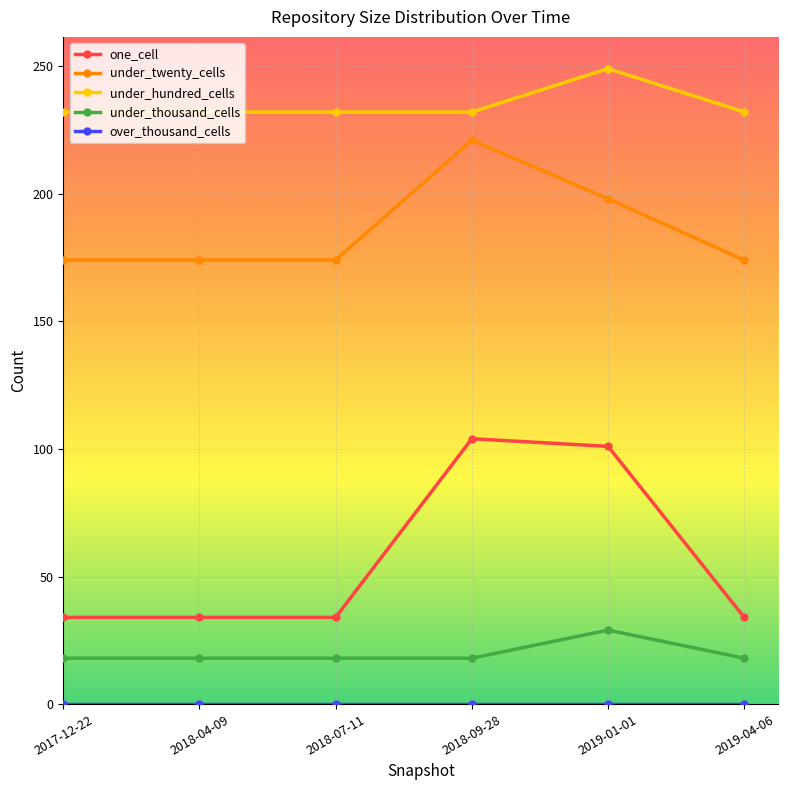

How many lines are shown in the chart?

5